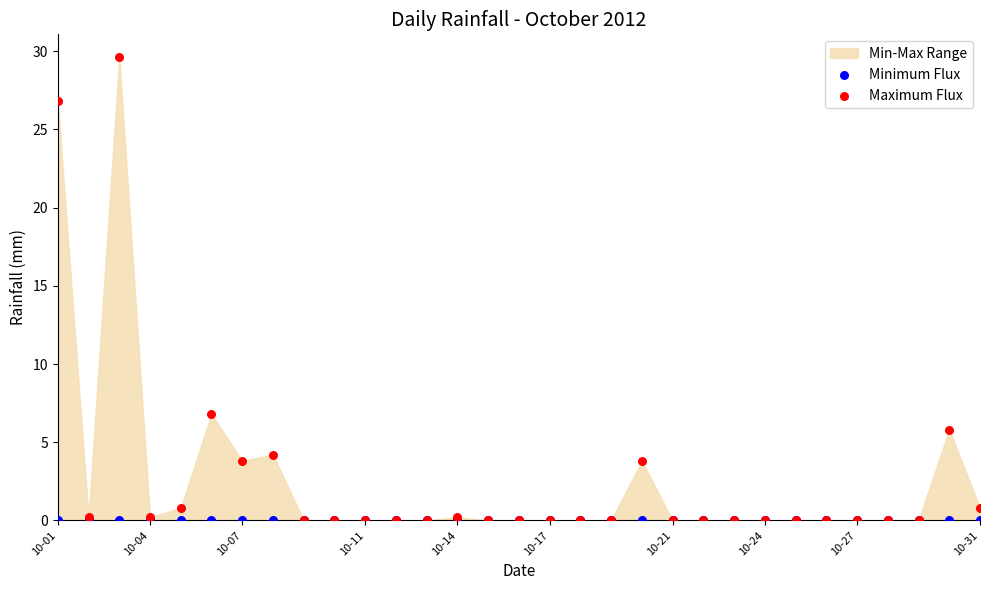

In the Maximum Flux series, what Y value is closest to 14?

6.8